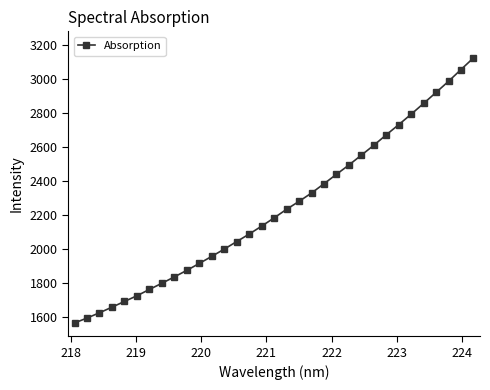

What is the smallest value displayed?

1566.9